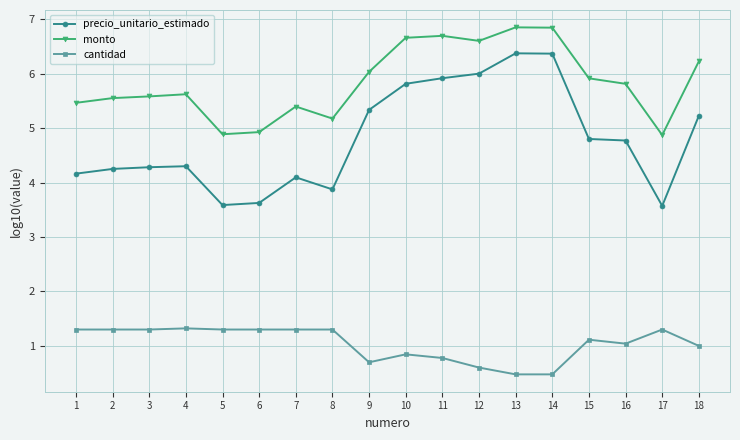

What is the greatest value displayed?

6.9